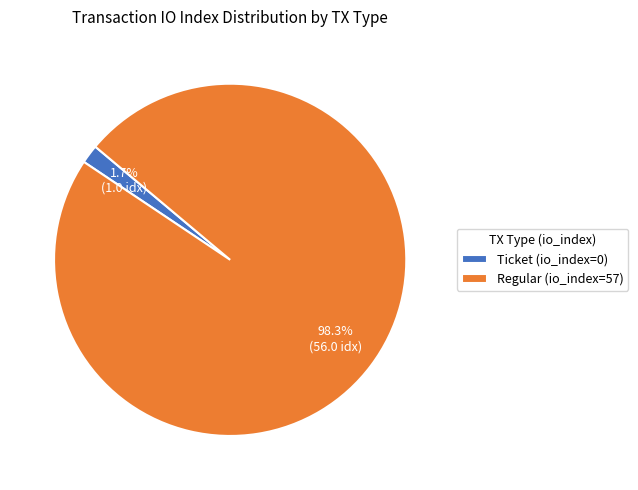

Do Ticket (io_index=0) and Regular (io_index=57) together represent more than half of the pie?

Yes